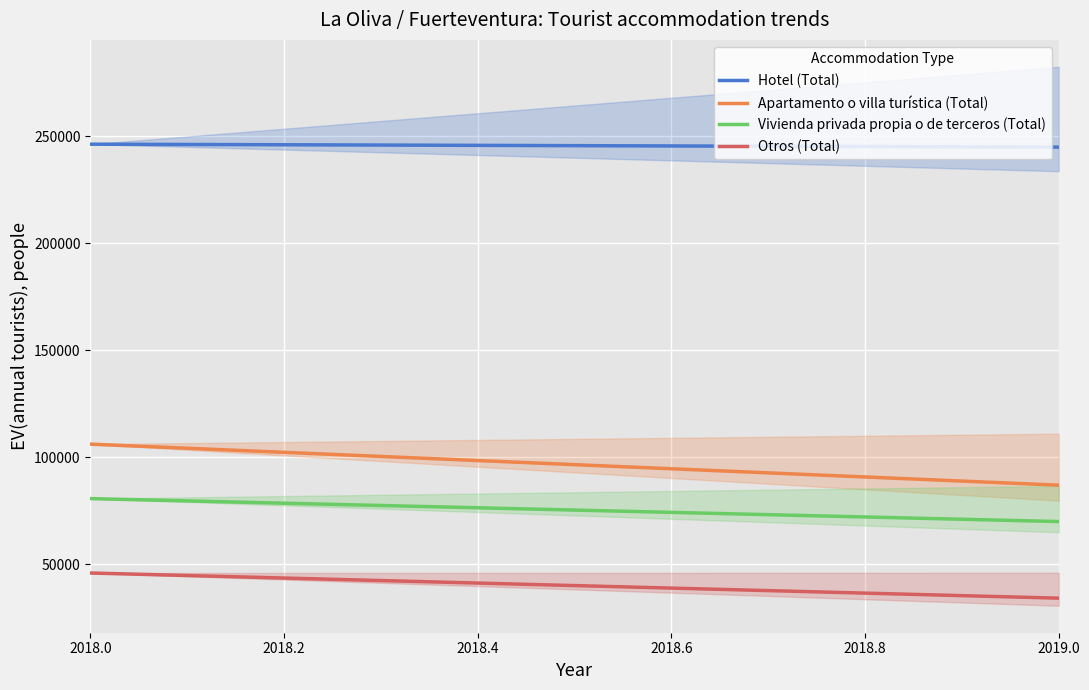

Between 2018 and 2019, which series saw the biggest shift?

Apartamento o villa turística (Total)